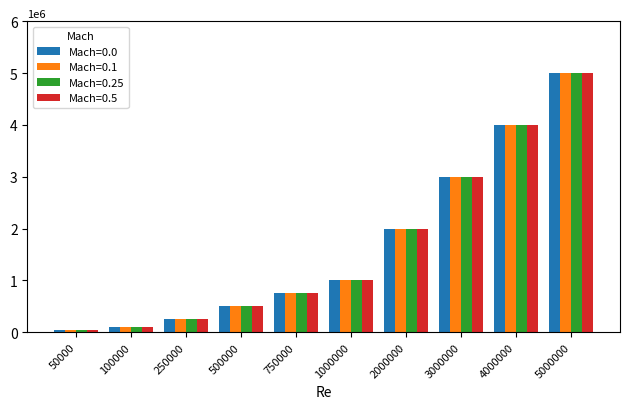

The value of Mach=0.5 at 5000000 is 6843417. True or false?

False